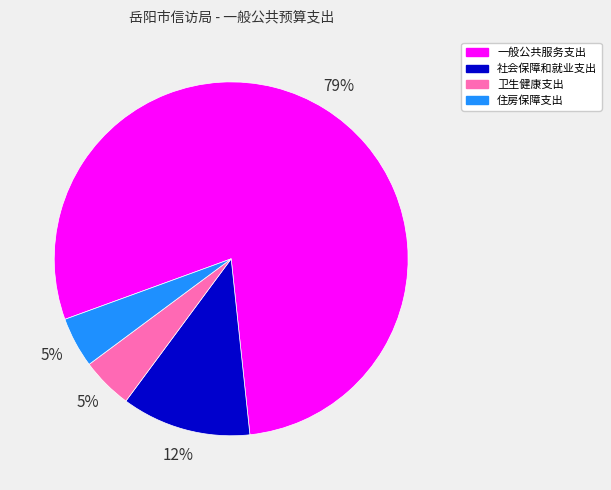

Which category accounts for the majority?

一般公共服务支出